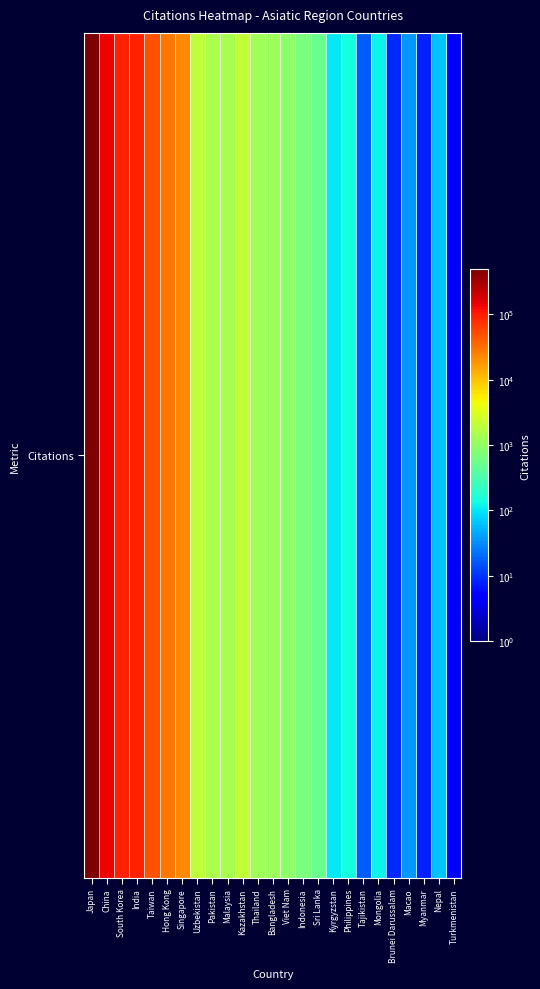

Which category has the highest value across all series?

Japan